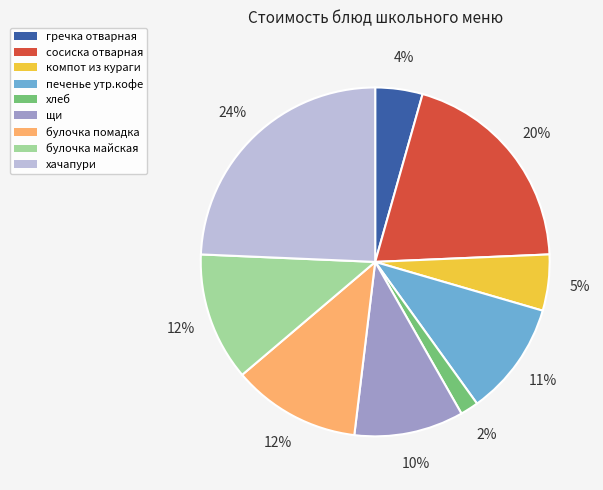

Is there any slice that represents more than half of the pie?

No